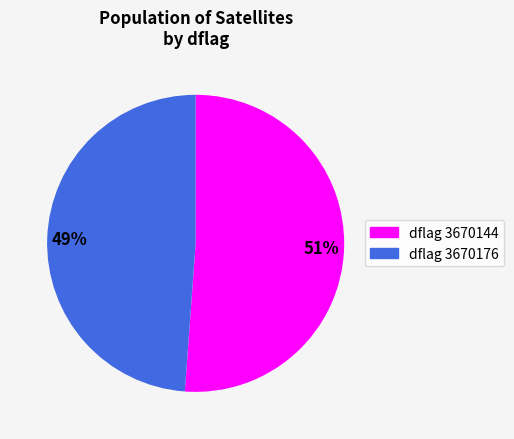

How many slices are in this pie chart?

2